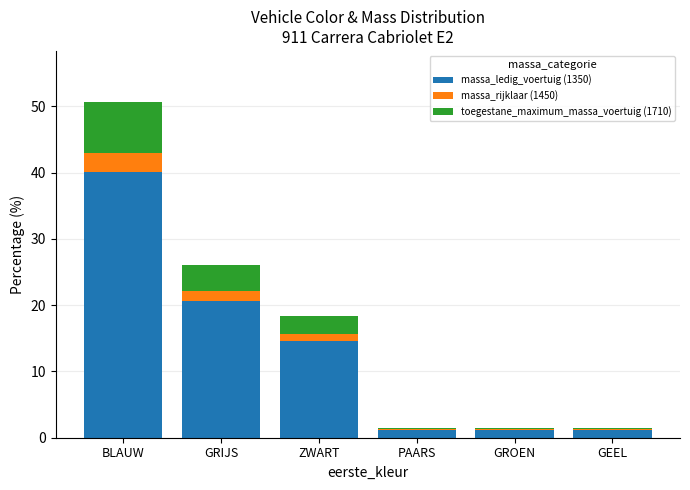

At which category is the sum across all series the highest?

BLAUW